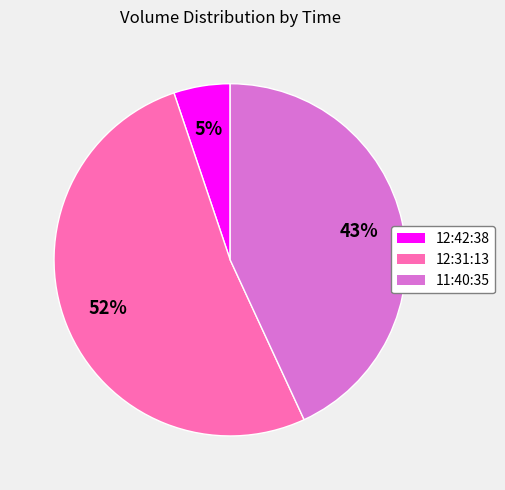

What is the ratio of the value at 11:40:35 to the value at 12:31:13?

0.8